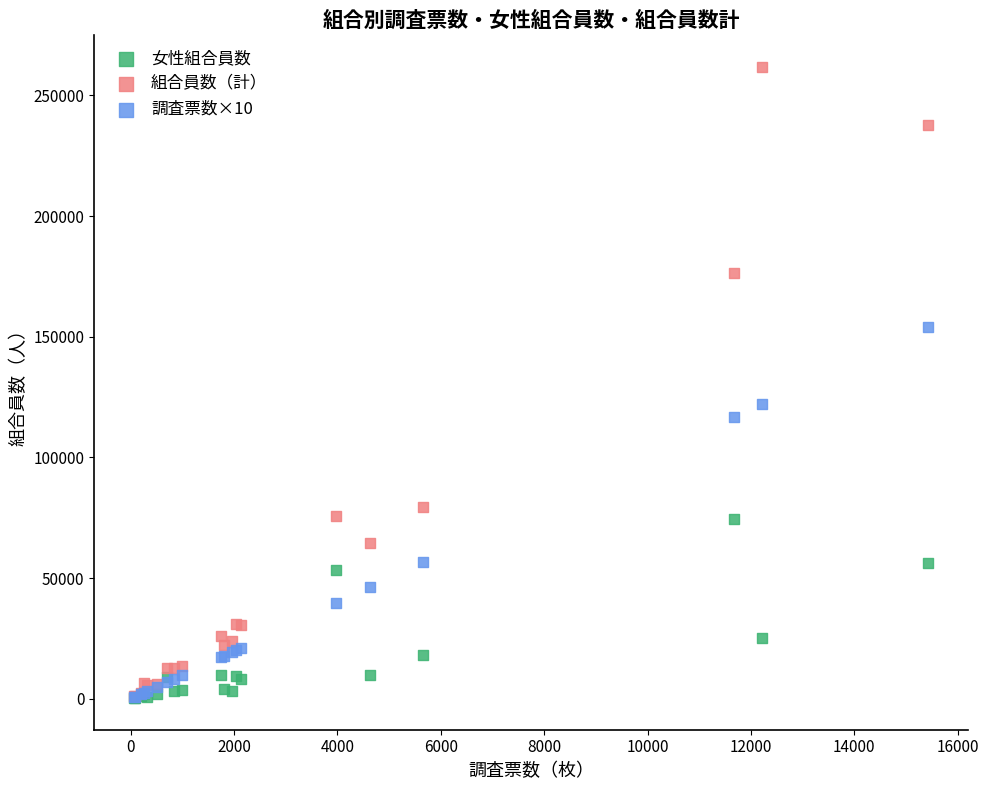

In the 組合員数（計） series, what Y value is closest to 131503?

176216